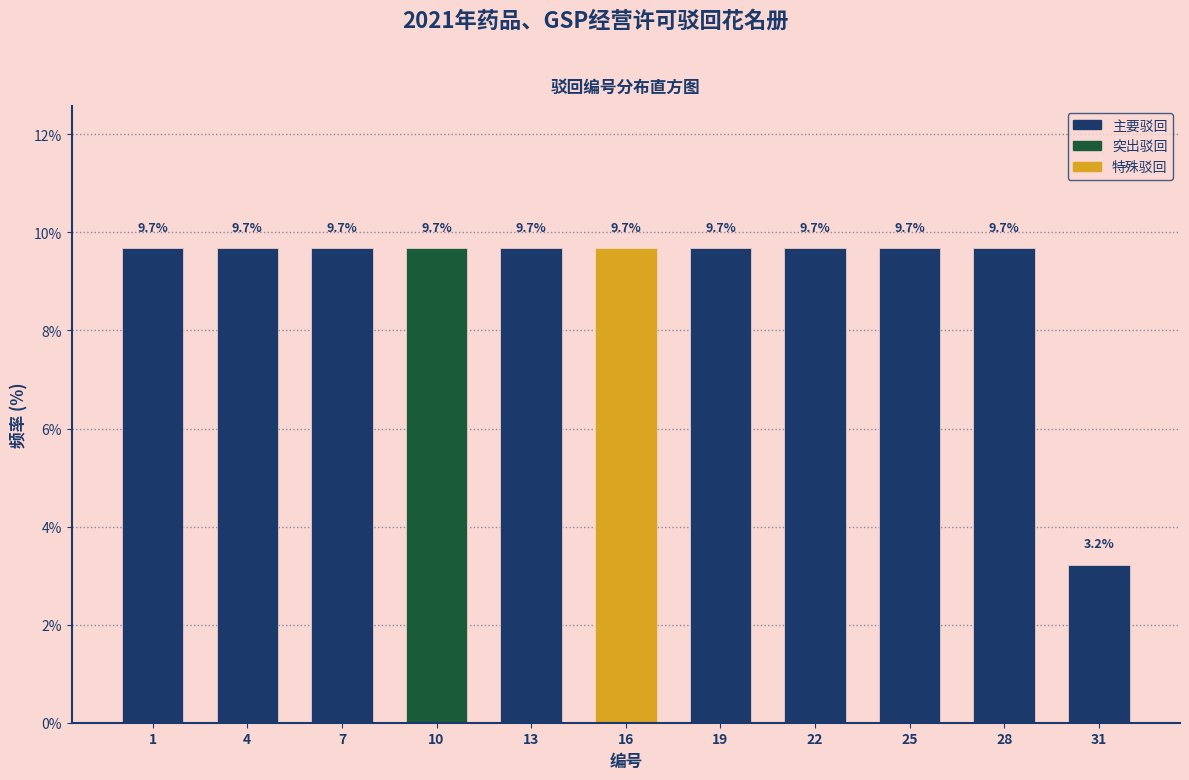

Reading left to right, list all the values displayed in this chart.

1=9.7	4=9.7	7=9.7	10=9.7	13=9.7	16=9.7	19=9.7	22=9.7	25=9.7	28=9.7	31=3.2